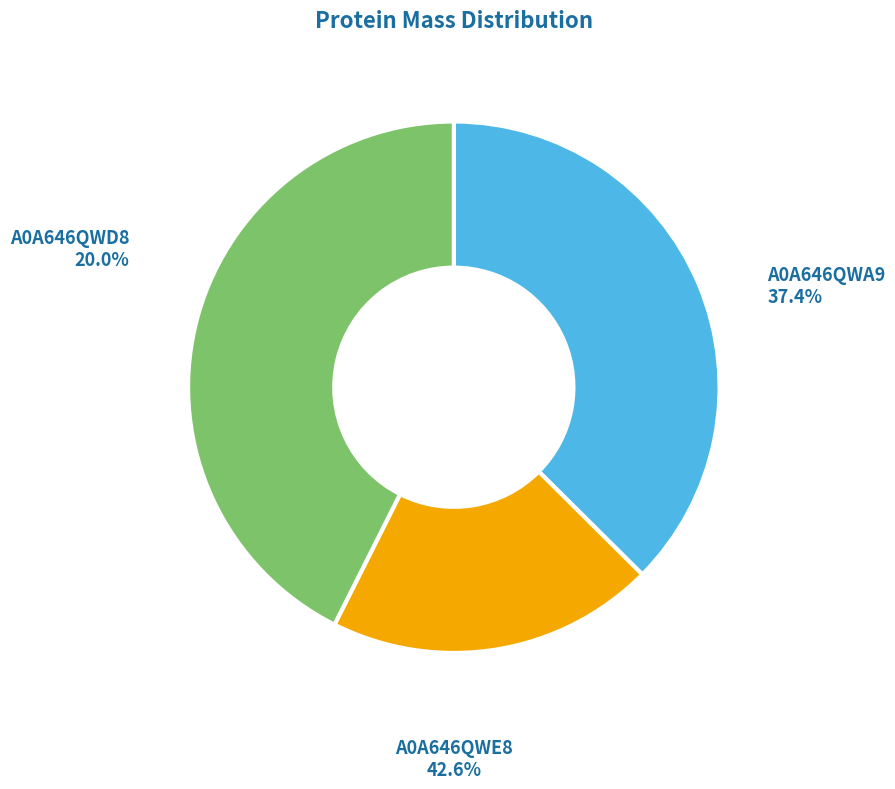

What is the largest slice in the pie chart?

A0A646QWE8